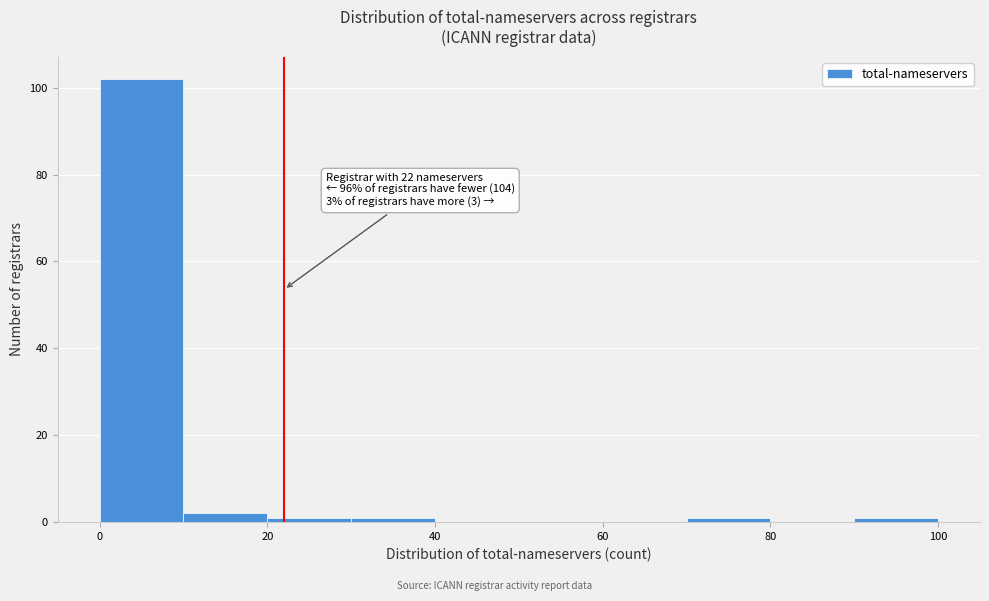

Which range on the x-axis has the tallest bar?

0 to 10